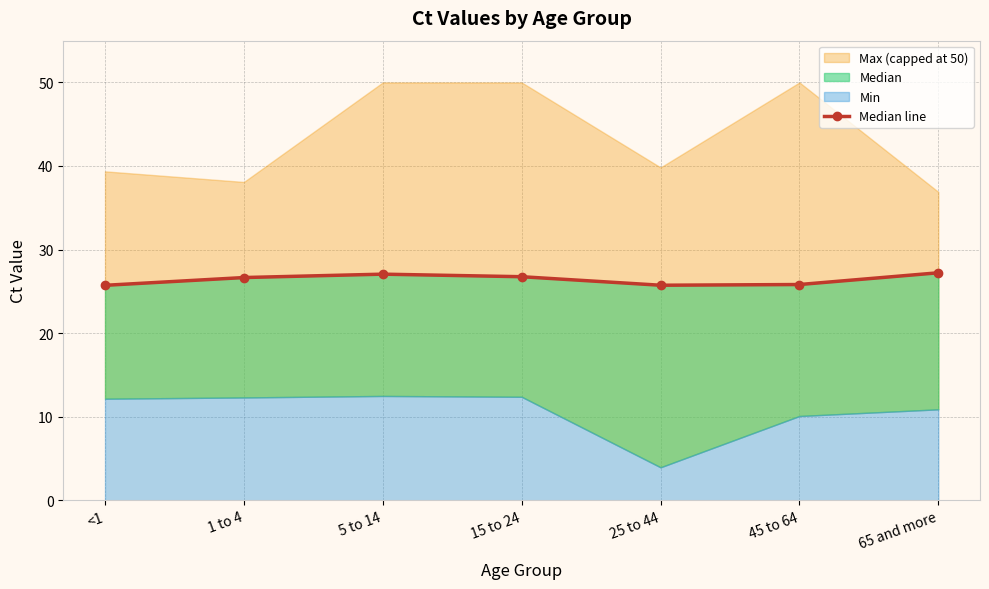

True or false: there are more than 1 points higher than both neighbors.

False